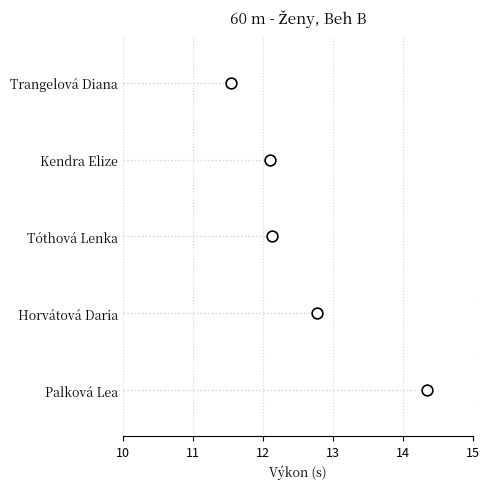

Approximately how many times larger is the value at 13 compared to 14?

0.8